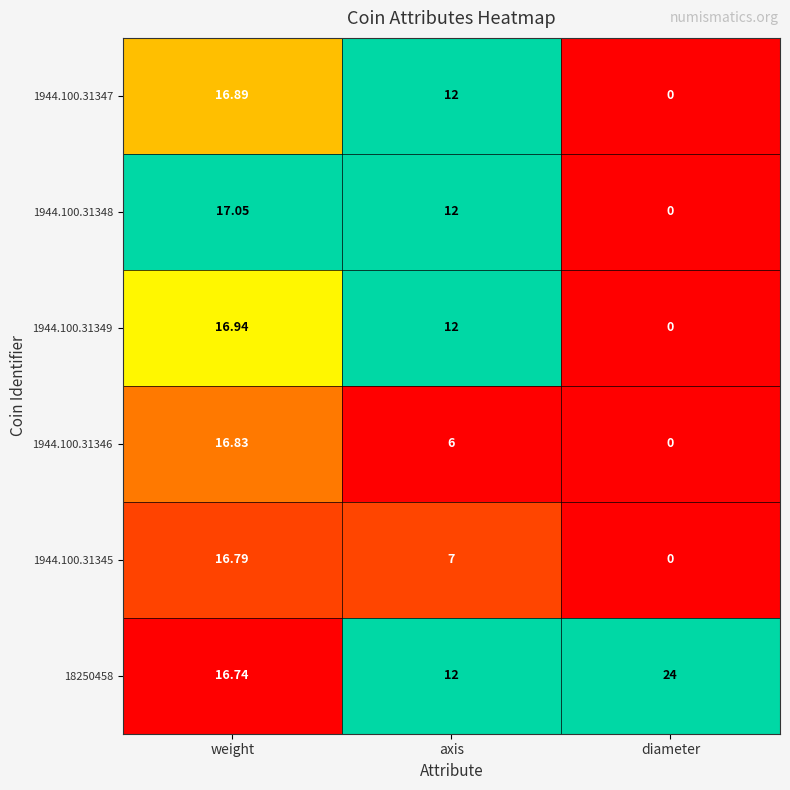

Which series has the largest range (max minus min)?

1944.100.31348